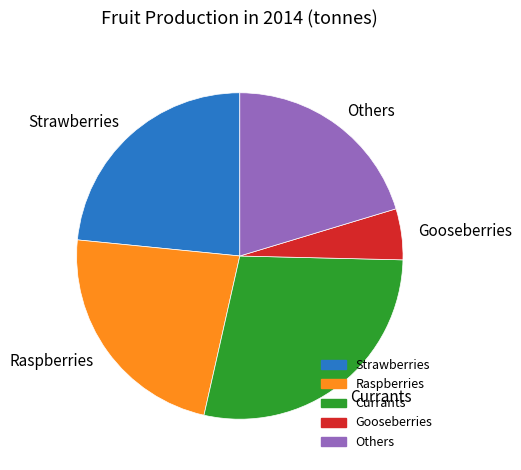

Is the sum of Currants and Others greater than half?

No